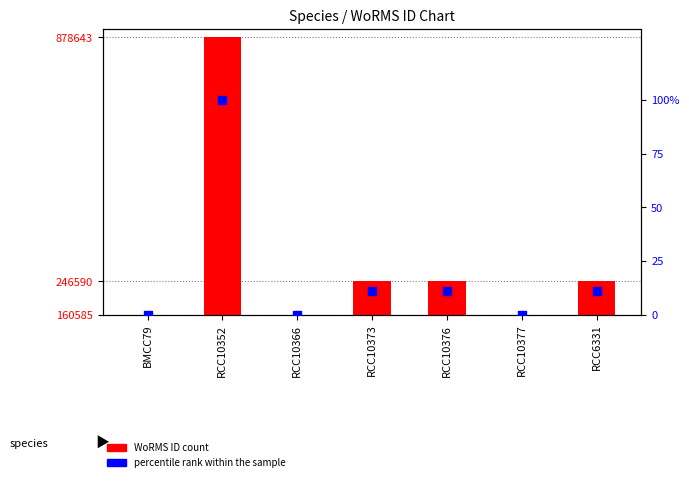

Is the value of WoRMS ID at BMCC79 greater than the value of percentile rank within the sample at RCC10352?

Yes